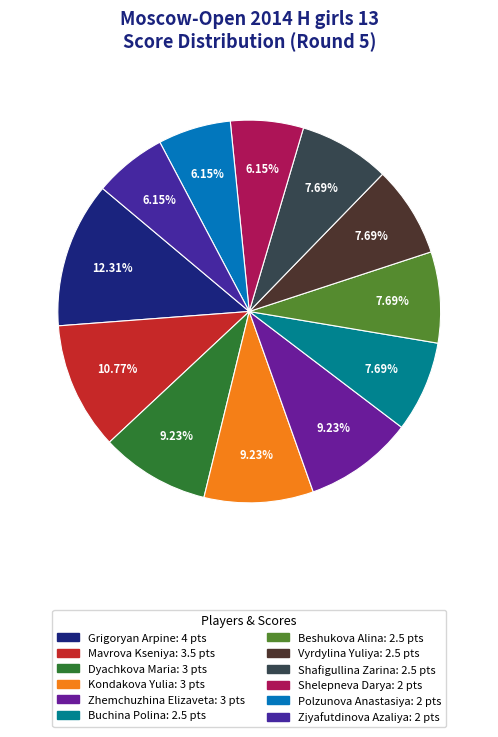

Is there a majority slice in this chart?

No